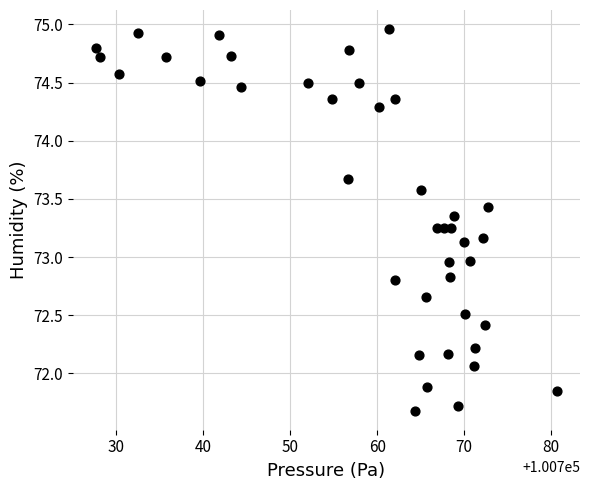

What is the range of X values (max minus min)?

53.0